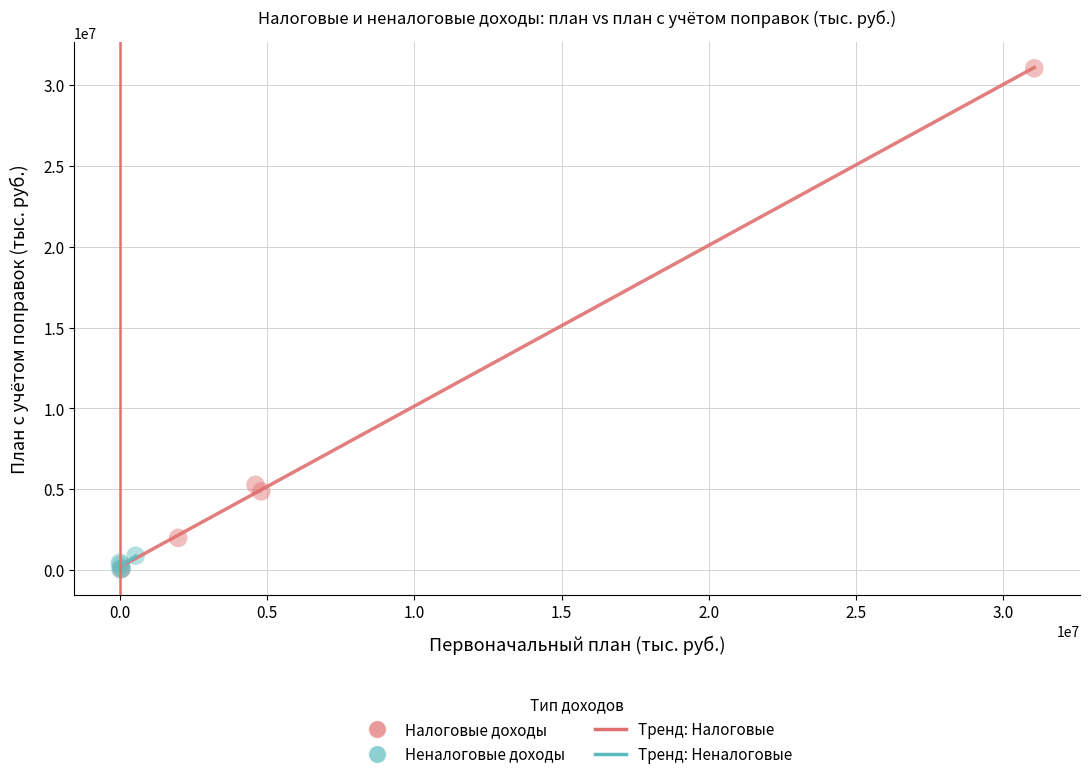

Which series contains the highest Y value?

Налоговые доходы